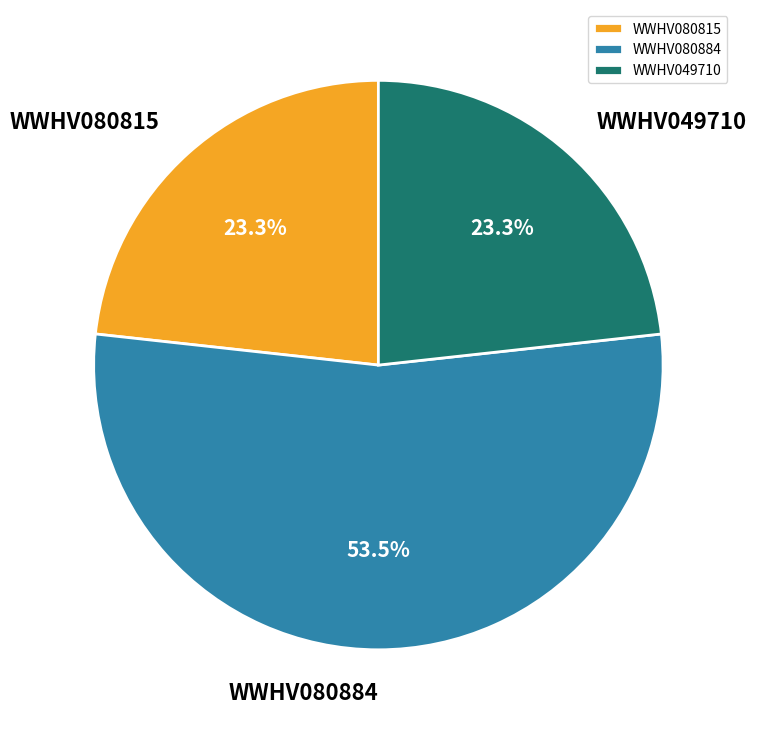

What is the largest slice in the pie chart?

WWHV080884